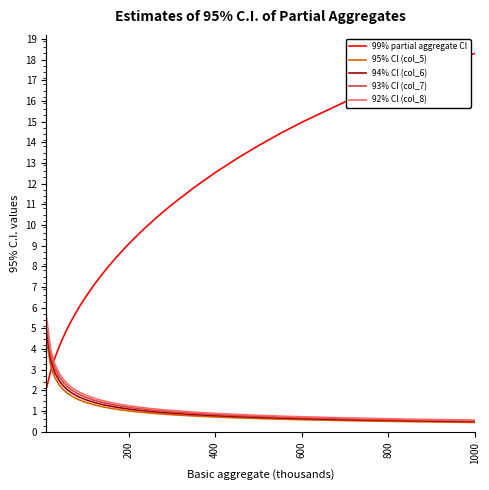

What is the greatest value displayed?

18.3